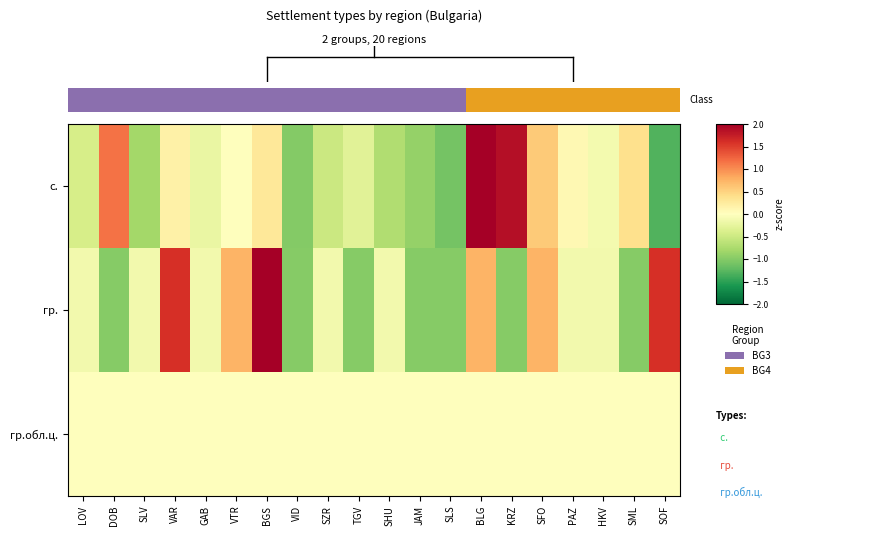

Reading right to left, list all the values displayed in this chart.

с.: SOF=-1.3	SML=0.4	HKV=-0.1	PAZ=0.1	SFO=0.6	KRZ=1.9	BLG=2.8	SLS=-1.1	JAM=-0.9	SHU=-0.7	TGV=-0.3	SZR=-0.5	VID=-1.0	BGS=0.3	VTR=-0.0	GAB=-0.2	VAR=0.2	SLV=-0.8	DOB=1.2	LOV=-0.4
гр.: SOF=1.6	SML=-1.0	HKV=-0.1	PAZ=-0.1	SFO=0.7	KRZ=-1.0	BLG=0.7	SLS=-1.0	JAM=-1.0	SHU=-0.1	TGV=-1.0	SZR=-0.1	VID=-1.0	BGS=2.5	VTR=0.7	GAB=-0.1	VAR=1.6	SLV=-0.1	DOB=-1.0	LOV=-0.1
гр.обл.ц.: SOF=0.0	SML=0.0	HKV=0.0	PAZ=0.0	SFO=0.0	KRZ=0.0	BLG=0.0	SLS=0.0	JAM=0.0	SHU=0.0	TGV=0.0	SZR=0.0	VID=0.0	BGS=0.0	VTR=0.0	GAB=0.0	VAR=0.0	SLV=0.0	DOB=0.0	LOV=0.0